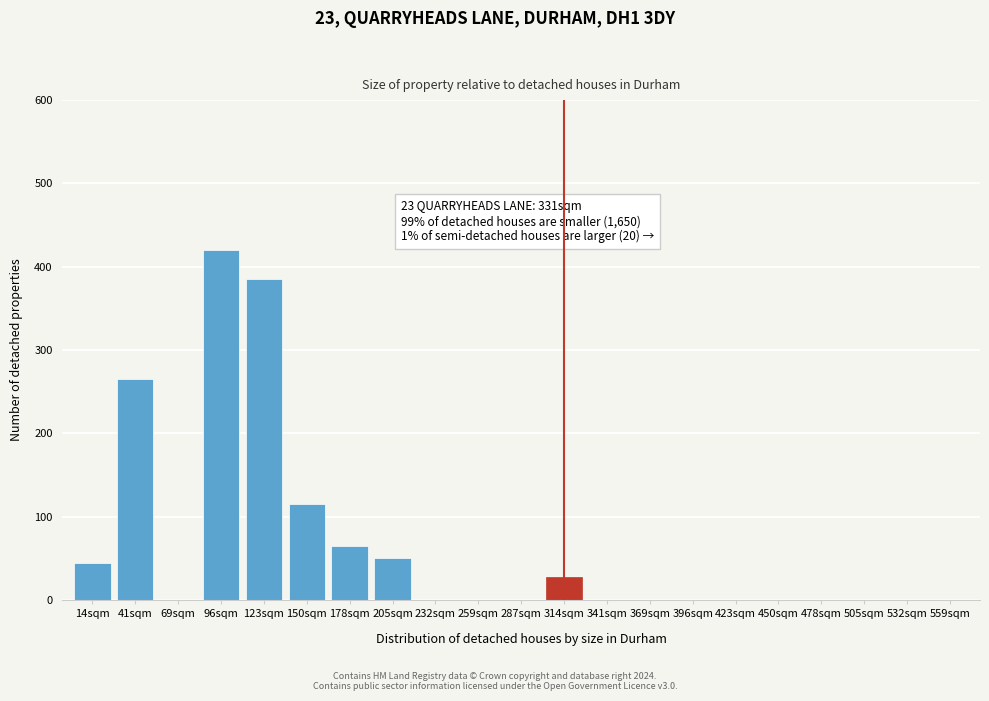

Reading left to right, extract all data points from this chart.

14sqm=45	41sqm=265	69sqm=0	96sqm=420	123sqm=385	150sqm=115	178sqm=65	205sqm=50	232sqm=0	259sqm=0	287sqm=0	314sqm=28	341sqm=0	369sqm=0	396sqm=0	423sqm=0	450sqm=0	478sqm=0	505sqm=0	532sqm=0	559sqm=0